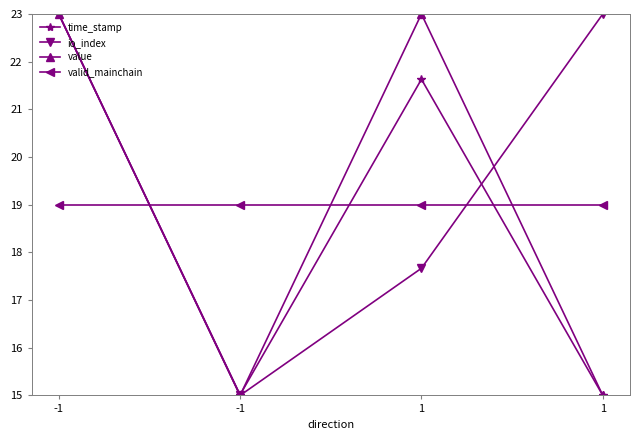

Which series has the widest spread of values?

time_stamp